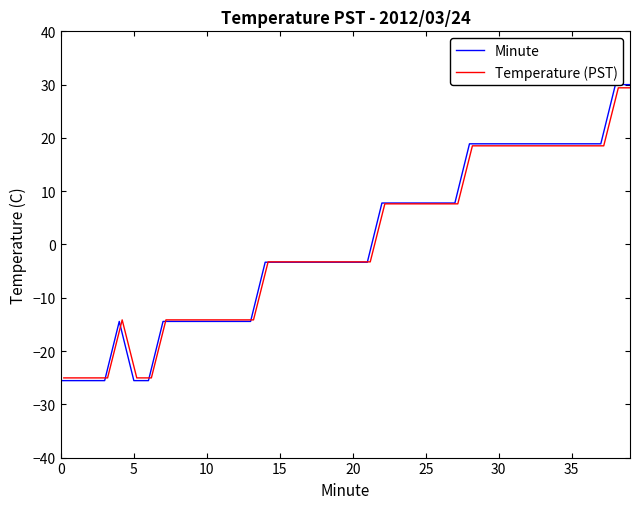

In Minute, how many points are higher than both neighbors (excluding endpoints)?

1